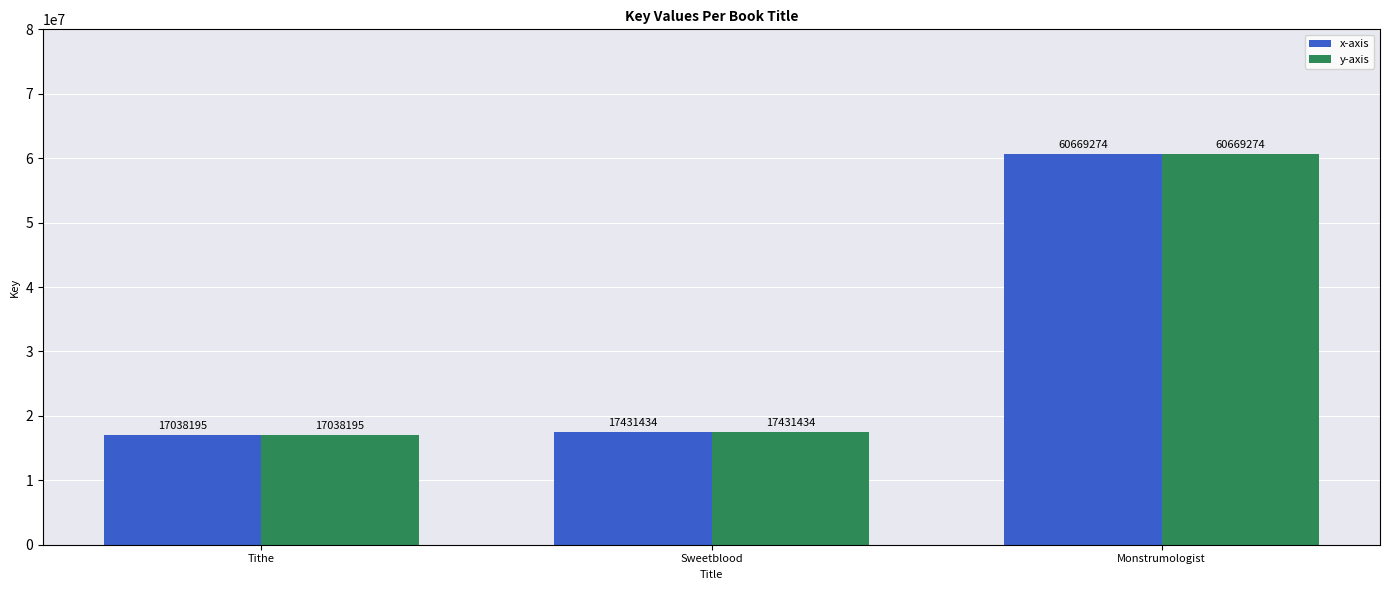

Reading left to right, transcribe all the data shown in this chart.

x-axis: Tithe=17038195	Sweetblood=17431434	Monstrumologist=60669274
y-axis: Tithe=17038195	Sweetblood=17431434	Monstrumologist=60669274